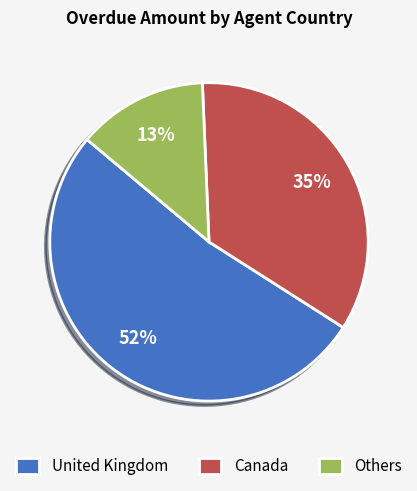

What is the majority slice?

United Kingdom